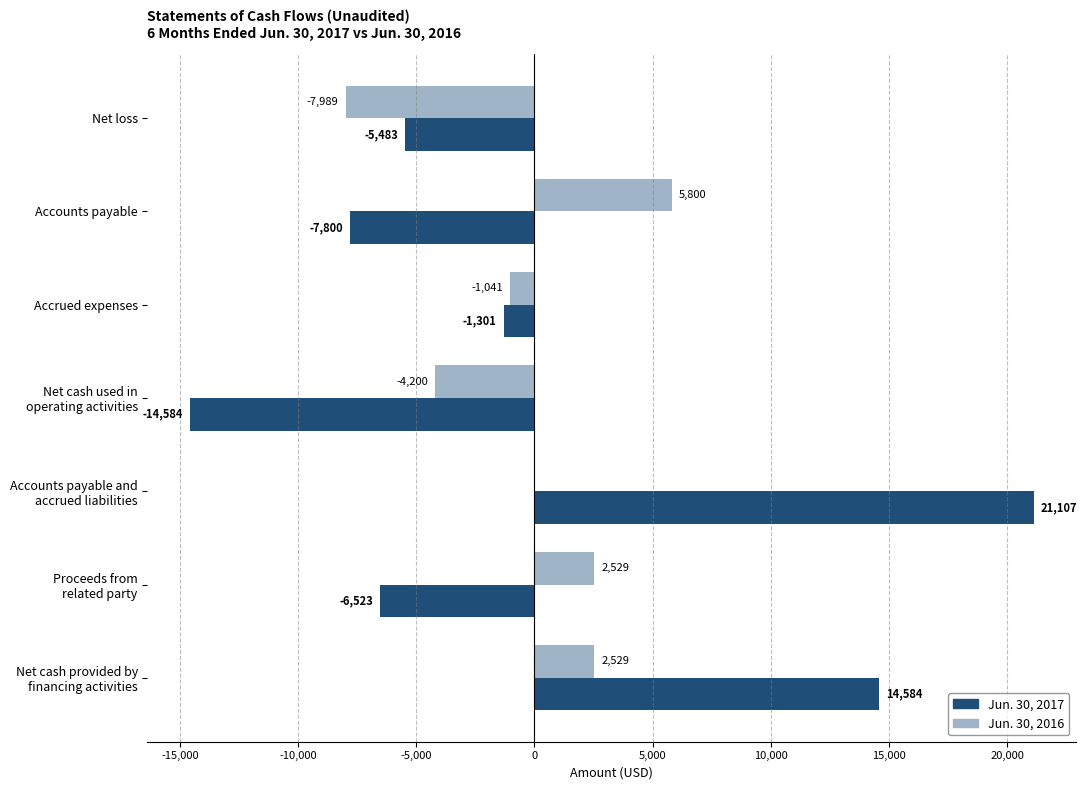

At which label does Jun. 30, 2016 reach its peak?

Accounts payable